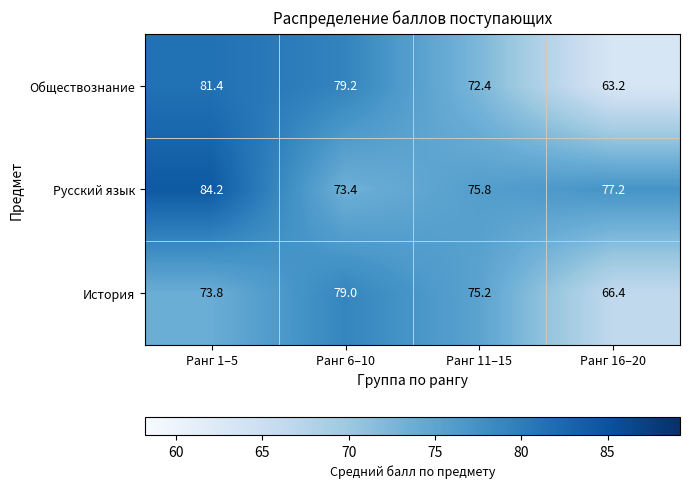

At which category is the sum across all series the highest?

Ранг 1–5